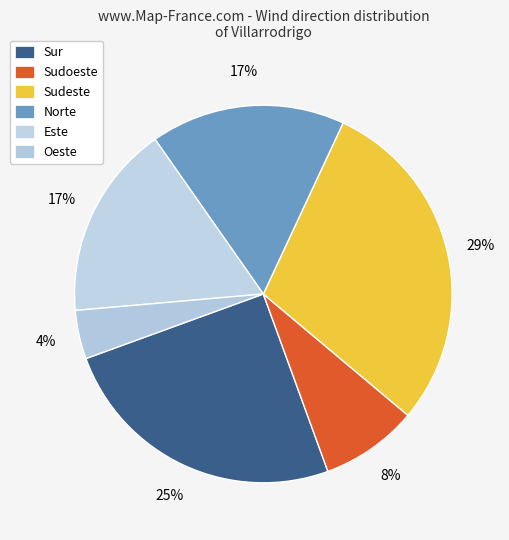

How many slices are in this pie chart?

6